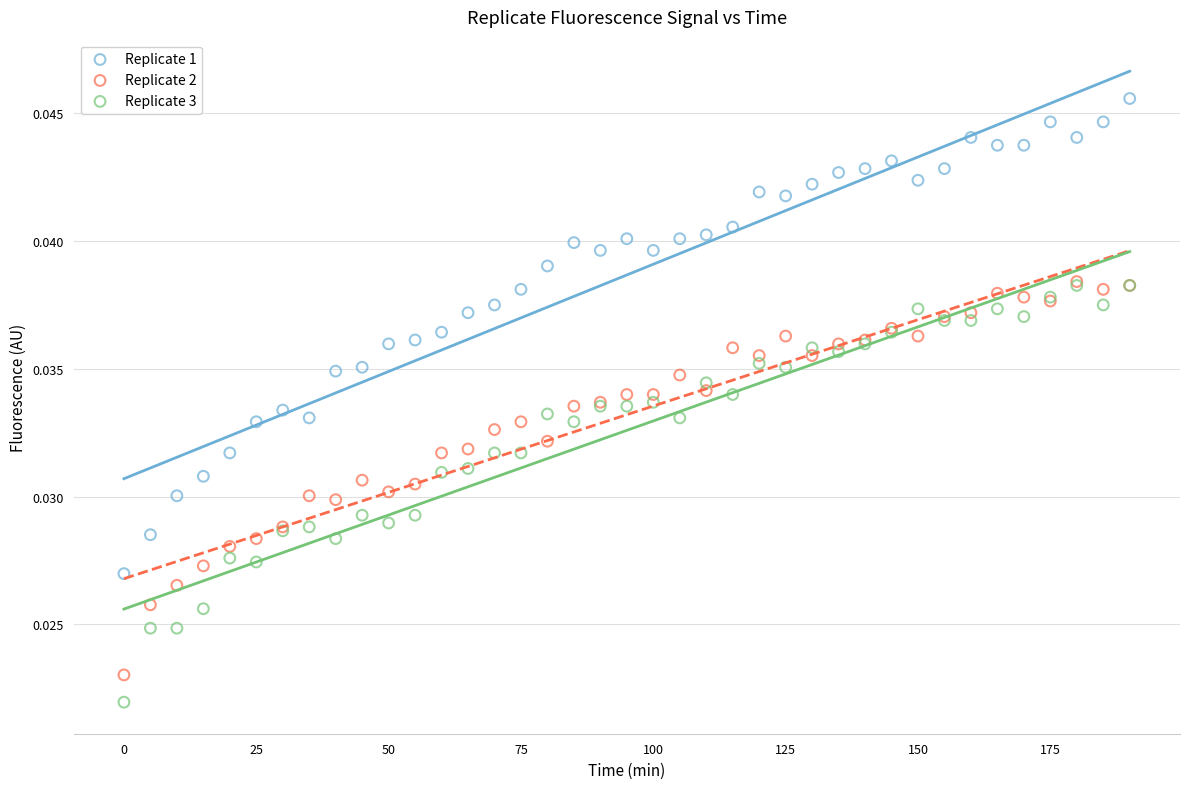

Which series reaches the minimum Y coordinate?

Replicate 3